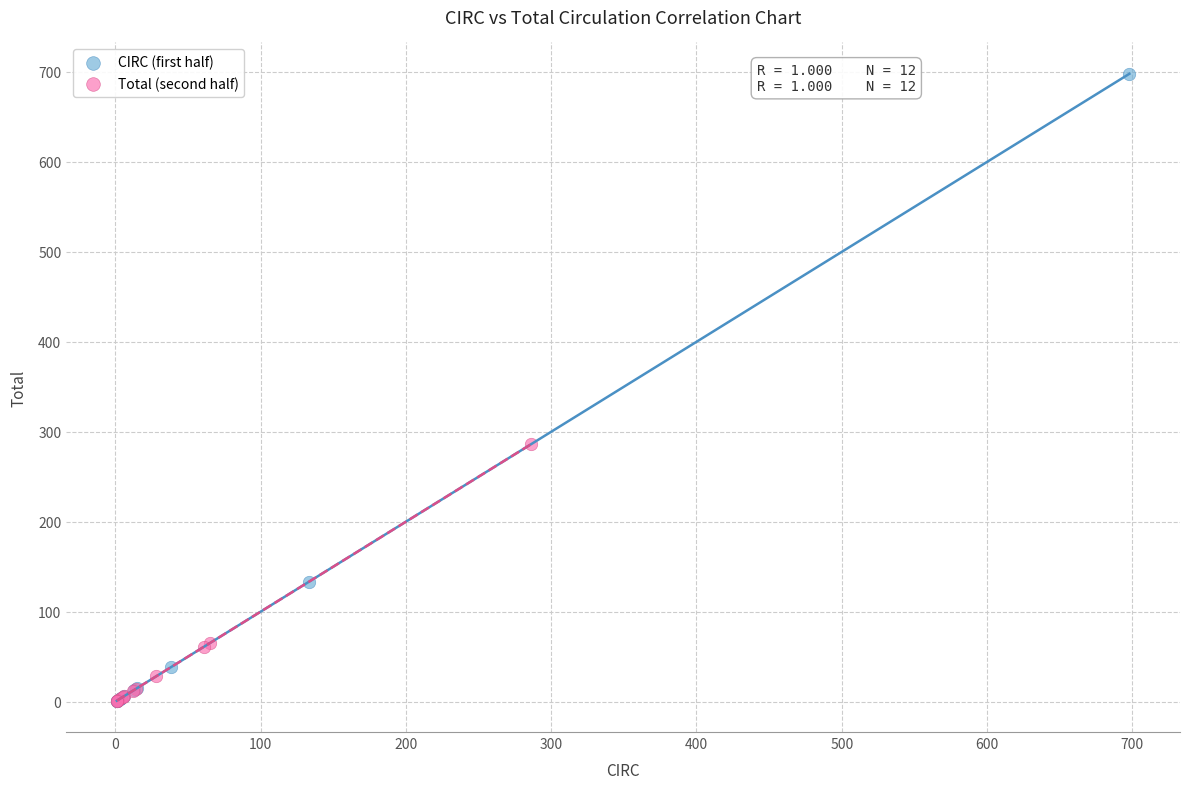

Which series has the widest spread of Y values?

CIRC (first half)